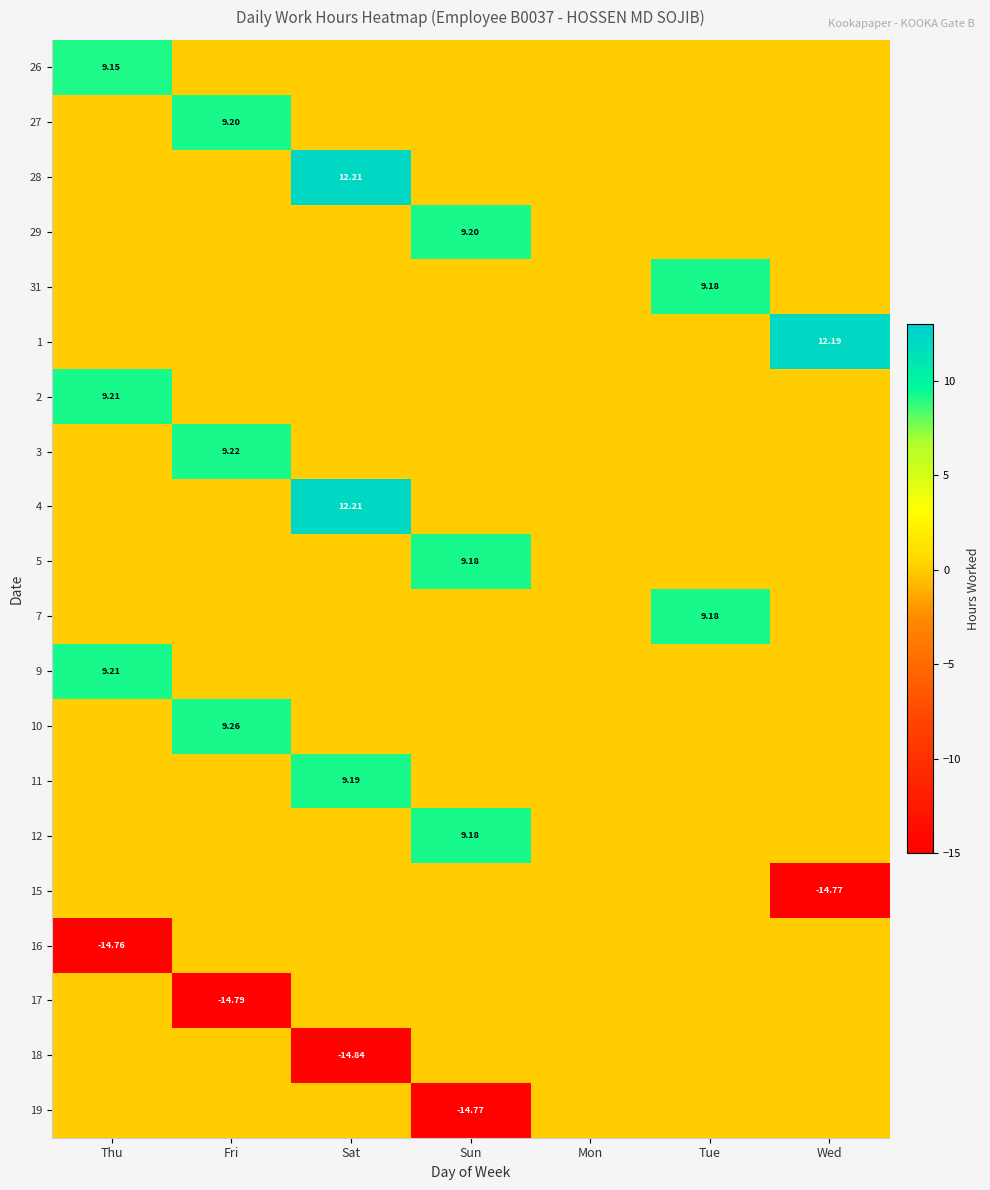

What is the difference between the highest and lowest values at Sat?

27.1